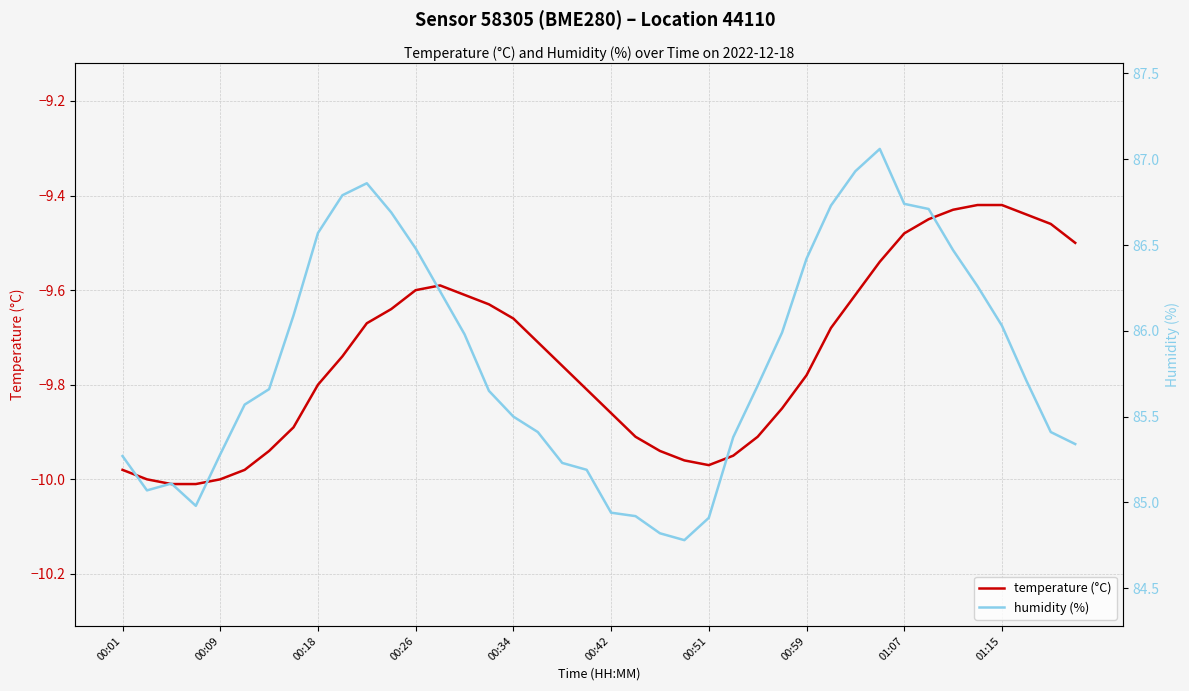

The value of temperature (°C) at 00:26 is -9.6. True or false?

True